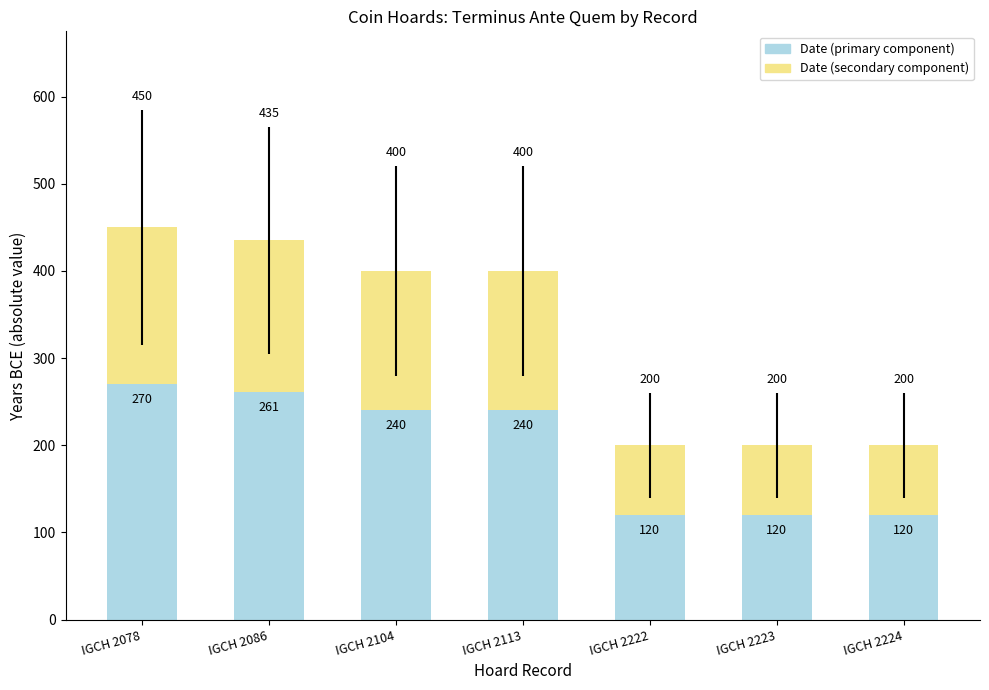

True or false: Date (primary component) has a value of 120 at IGCH 2222.

True